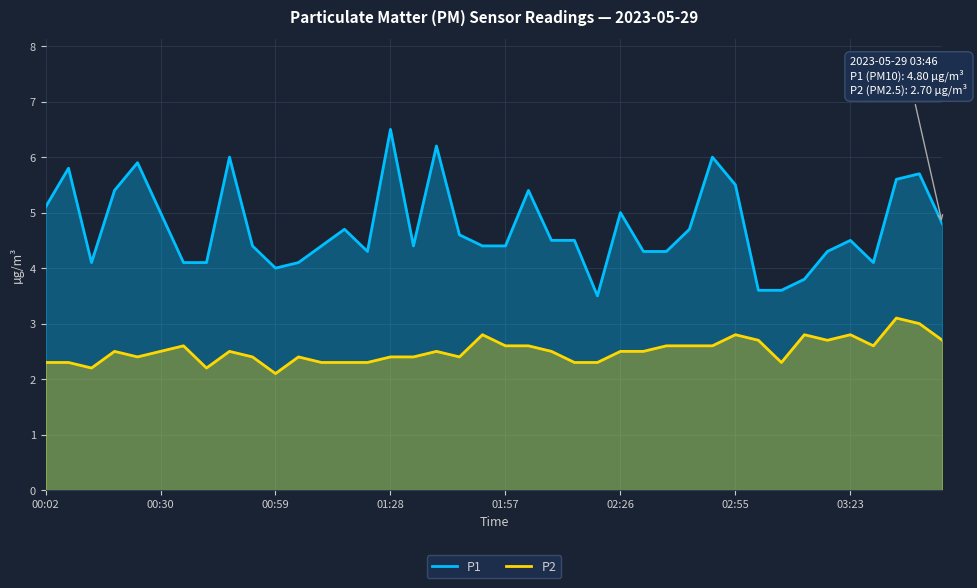

What is the average value of the P2 series?

2.5